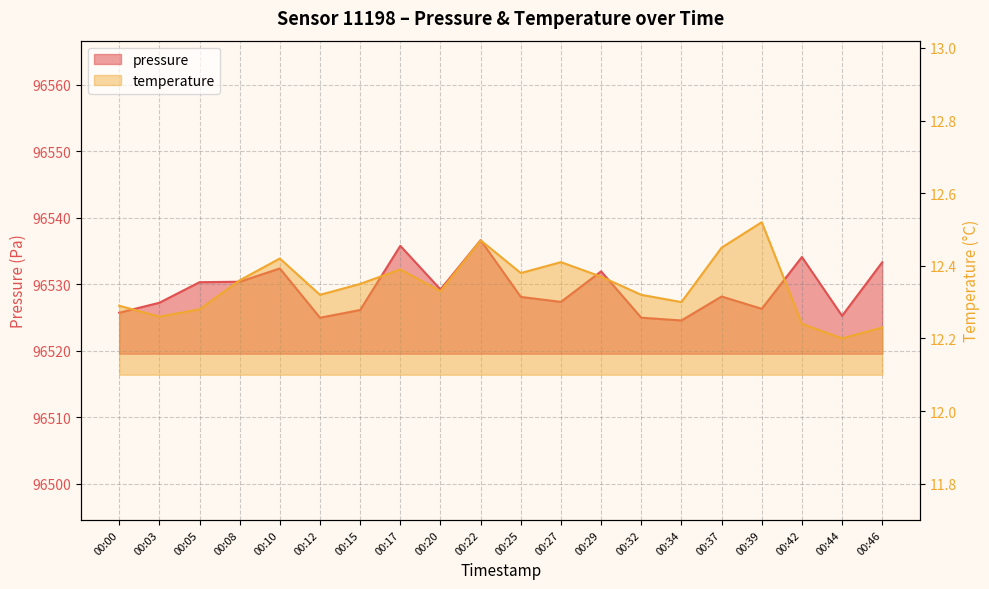

What is the difference between the second highest and minimum values in the pressure series?

11.2